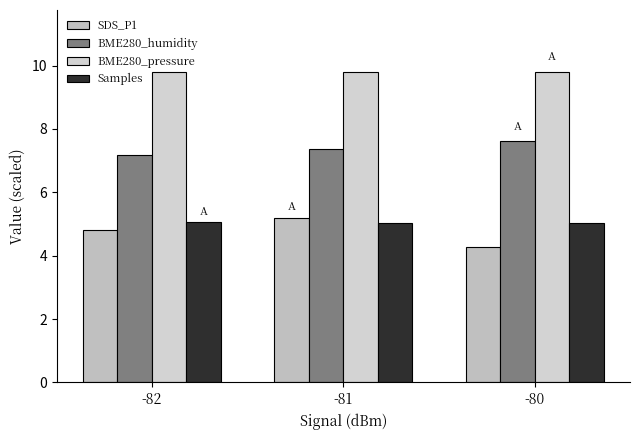

How many BME280_pressure values are between 9 and 10?

3